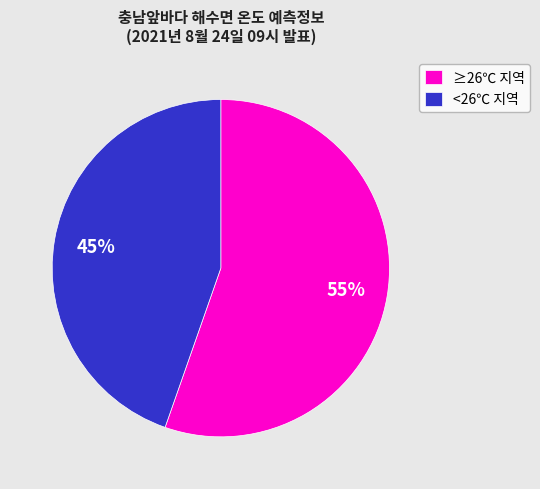

Is there any slice that represents more than half of the pie?

Yes